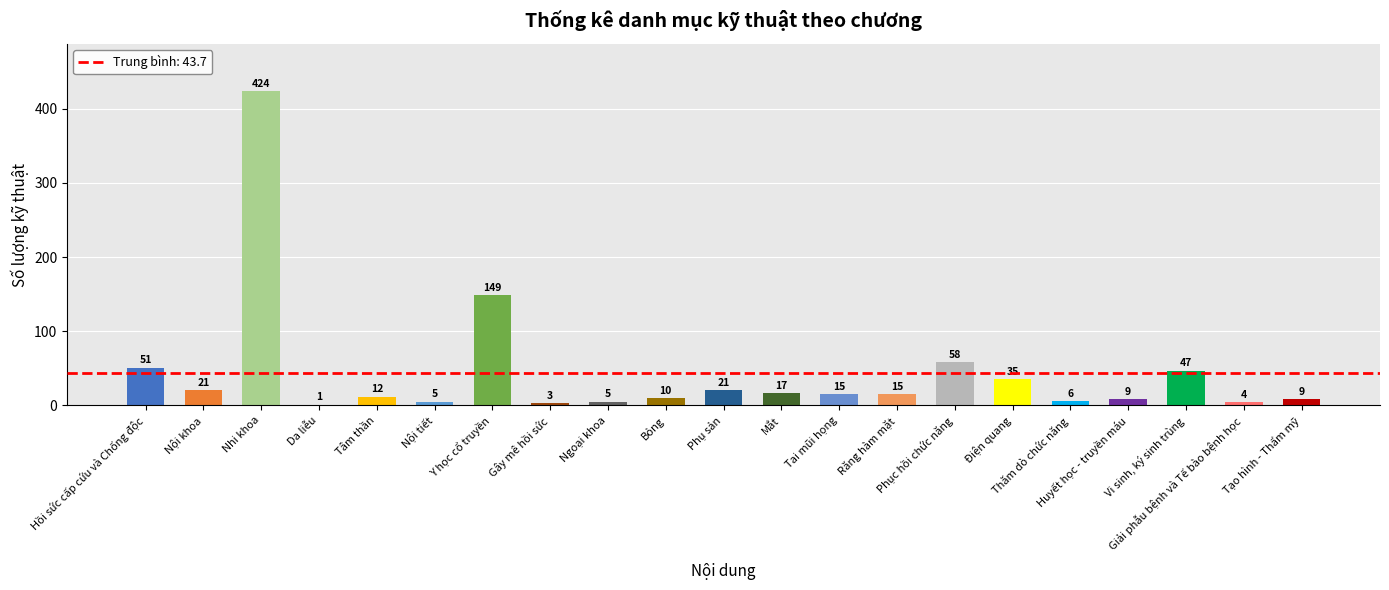

What is the sum of all values?

917